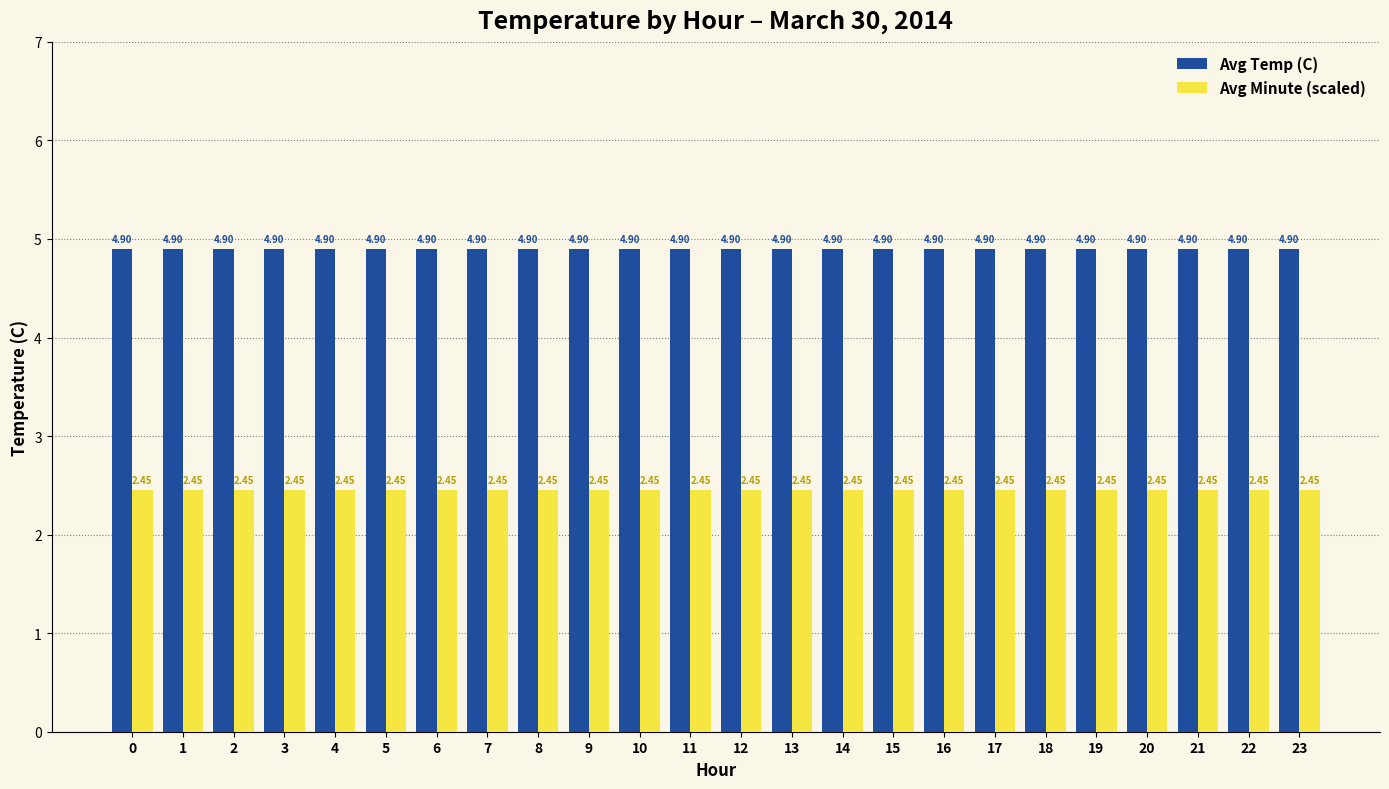

Rank the series by their maximum value, from highest to lowest.

Avg Temp (C), Avg Minute (scaled)